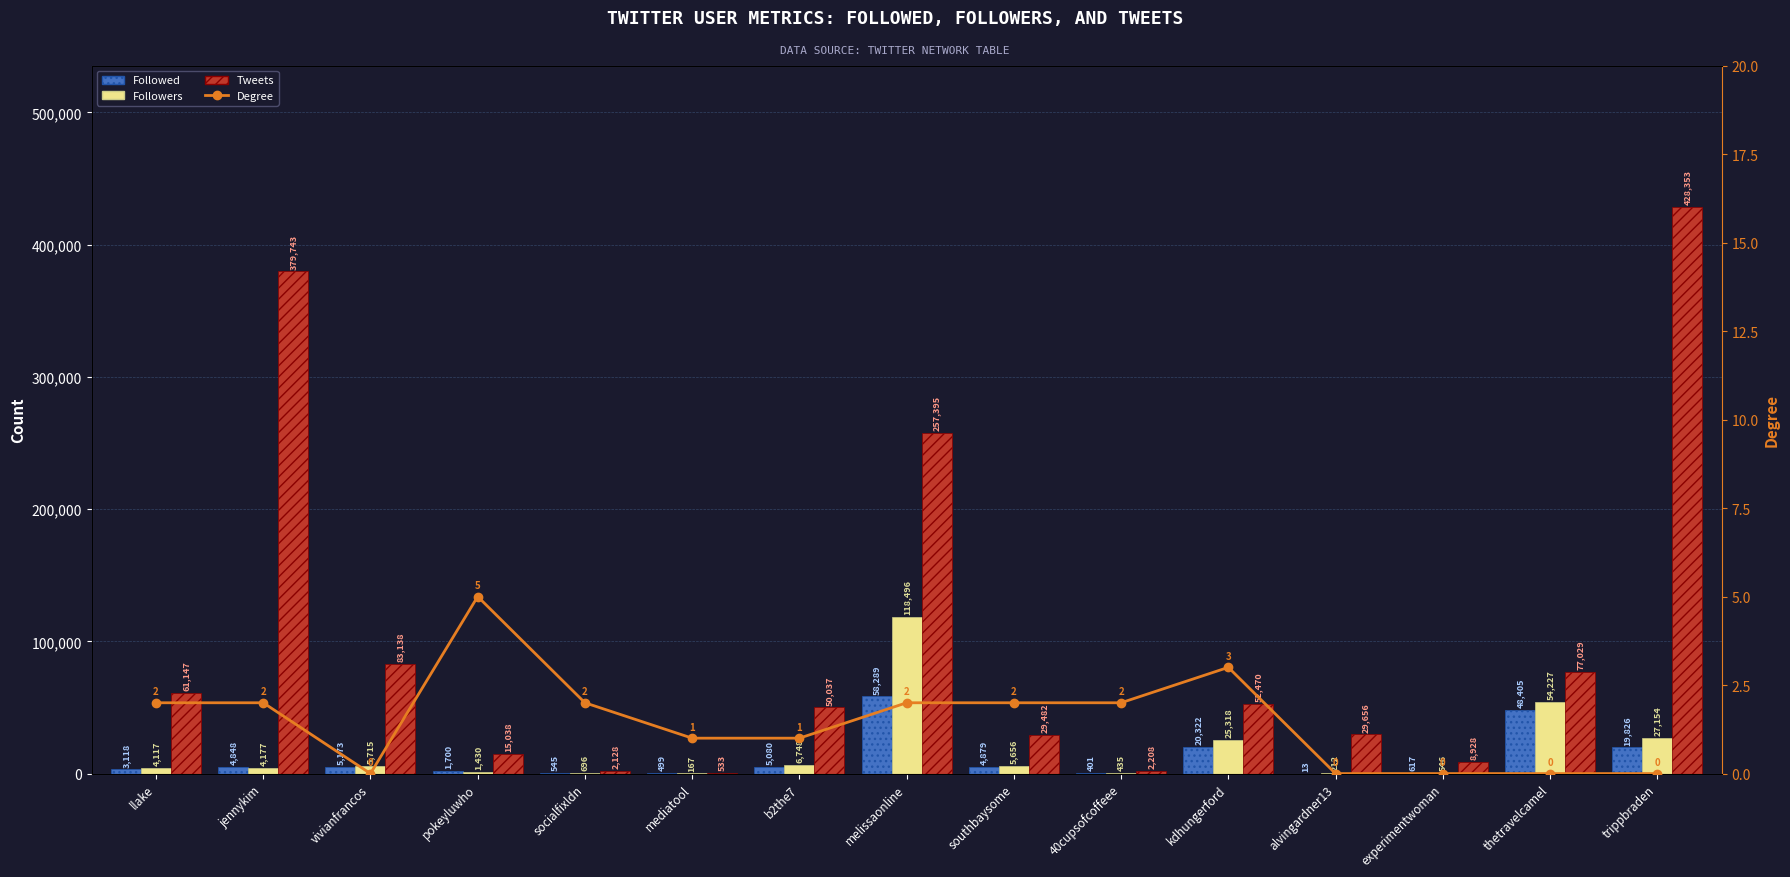

How many groups of bars are there?

15